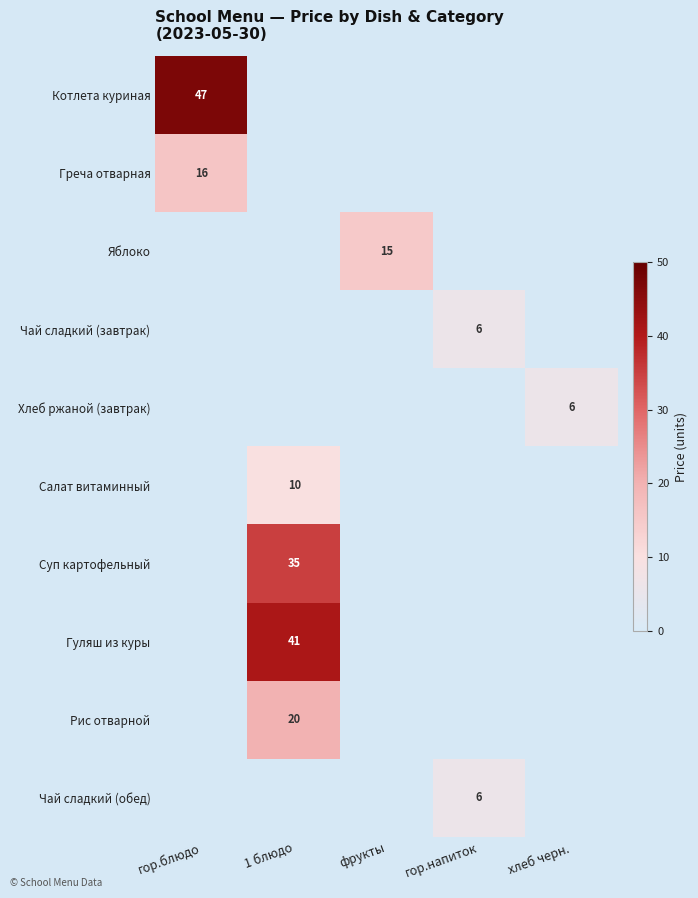

At which category is the sum across all series the highest?

1 блюдо